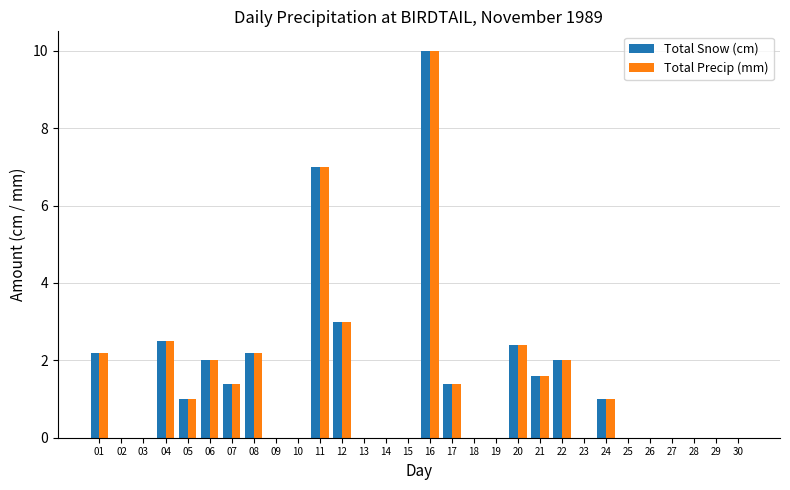

What is the maximum value shown in the chart?

10.0